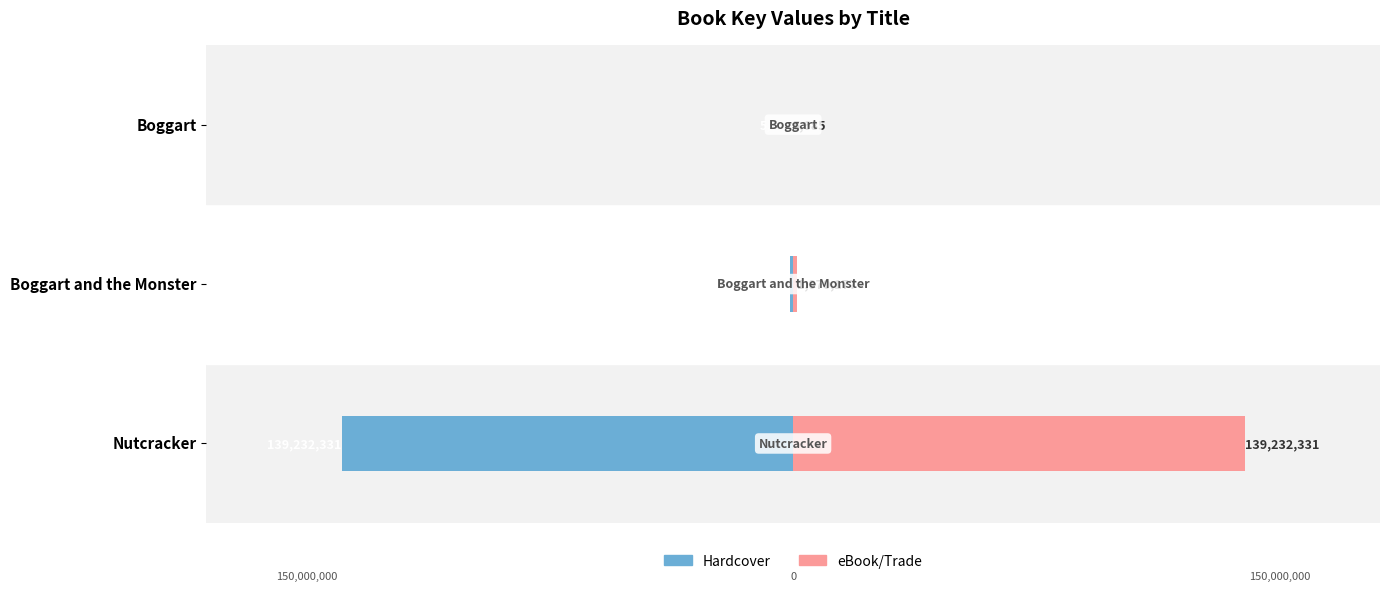

What are all the series names shown in the legend?

Hardcover, eBook/Trade